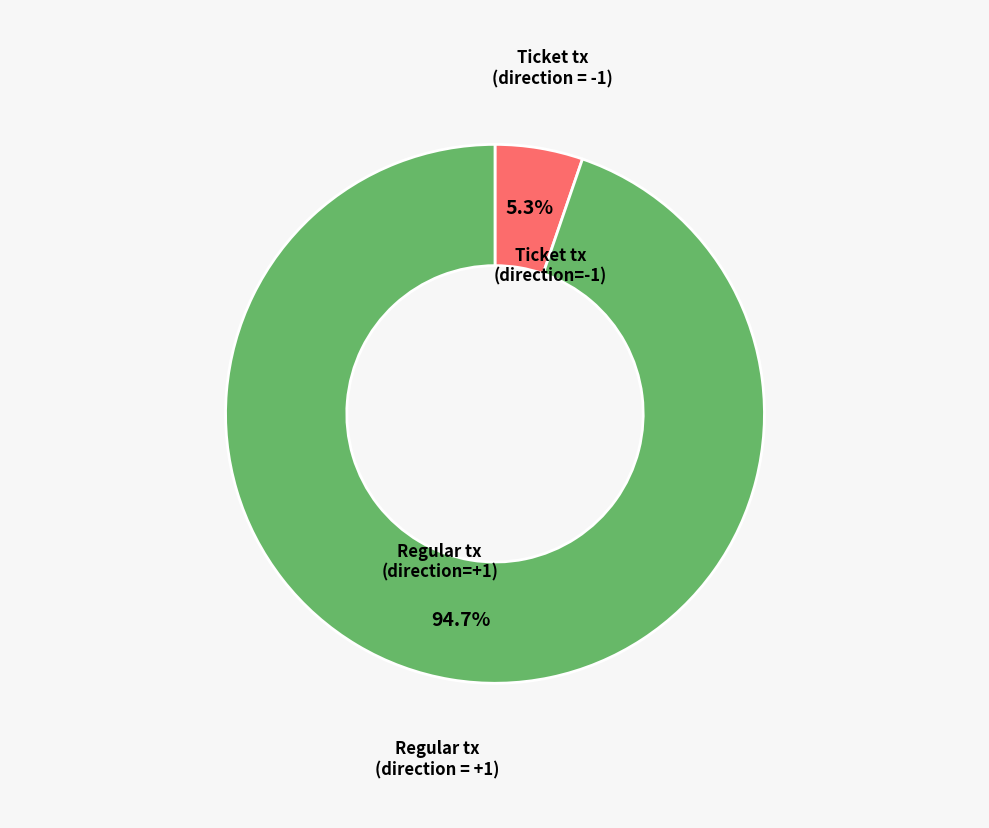

Is there any slice that represents more than half of the pie?

Yes